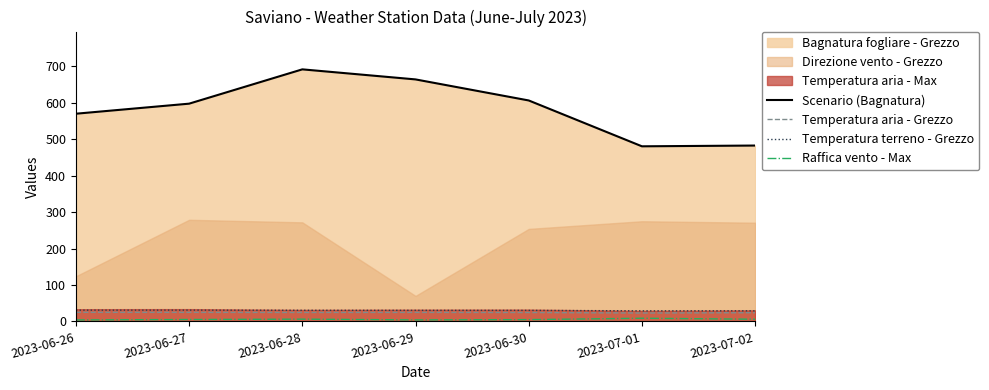

What is the difference between the second highest and second lowest values in the Scenario (Bagnatura) series?

181.6